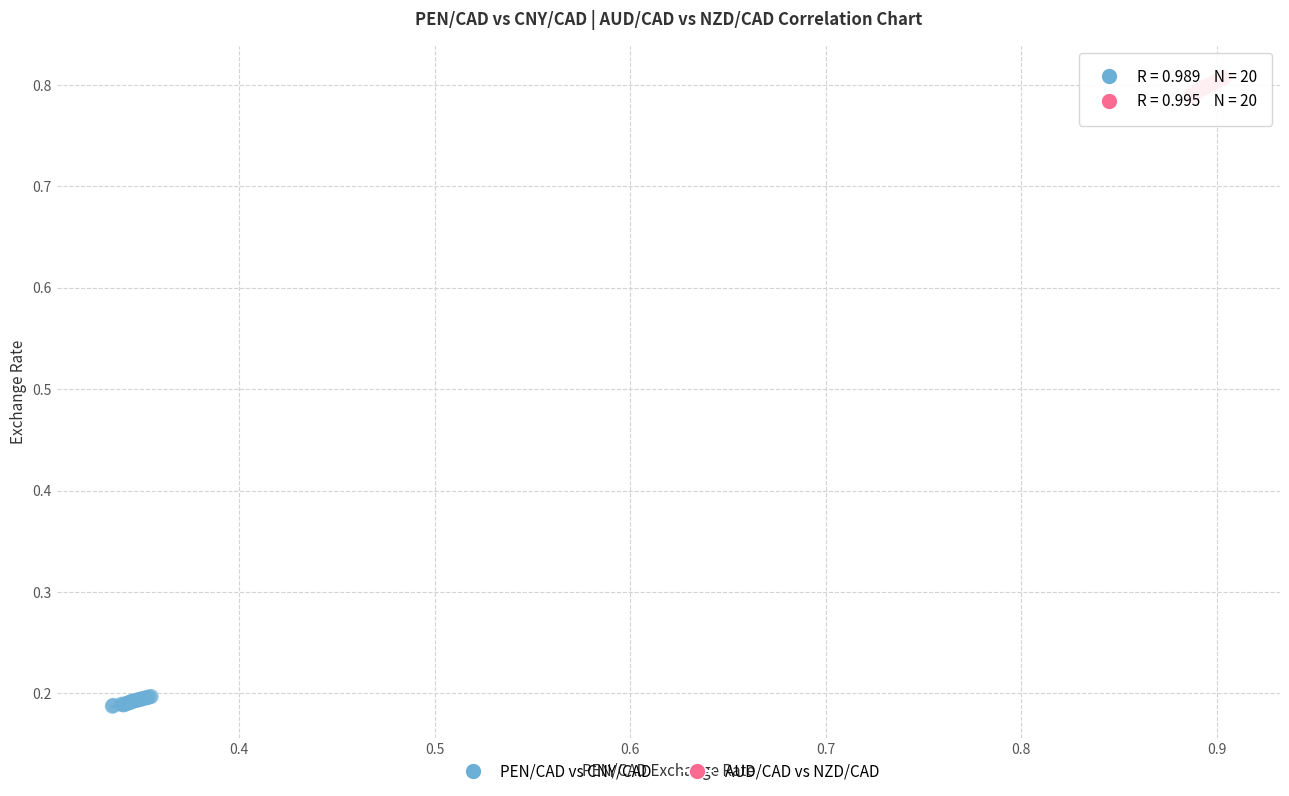

Which series reaches the maximum Y coordinate?

AUD/CAD vs NZD/CAD